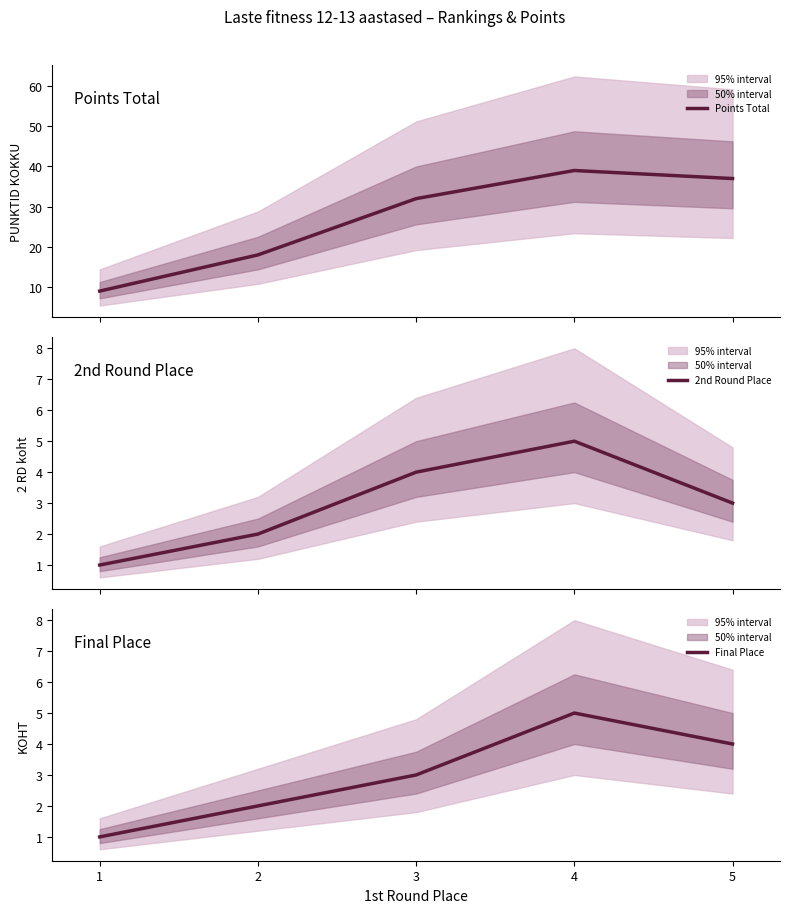

Is this an area chart (filled region under the line)?

No